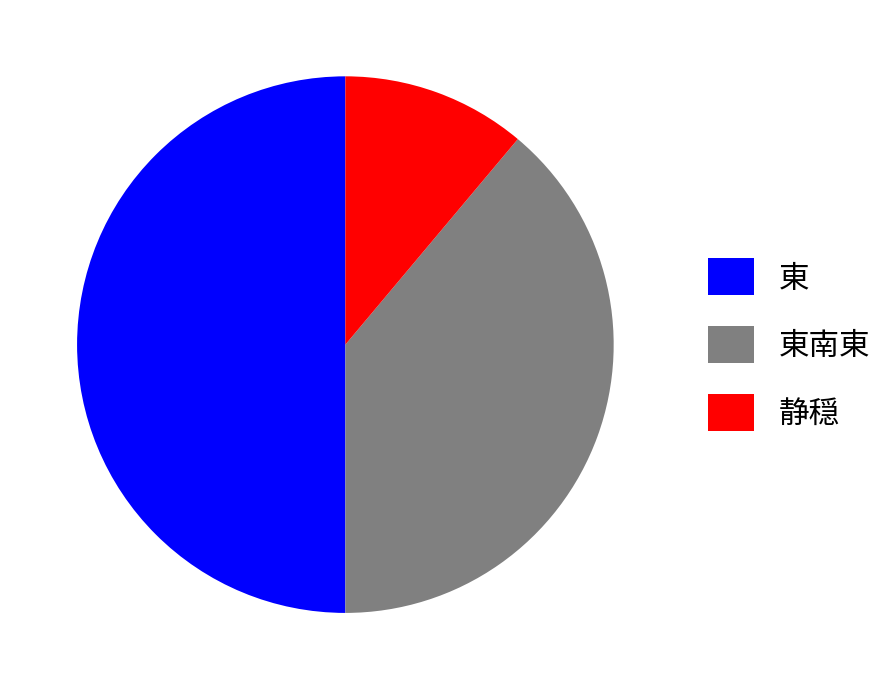

True or false: 東 accounts for 41% of the total.

False